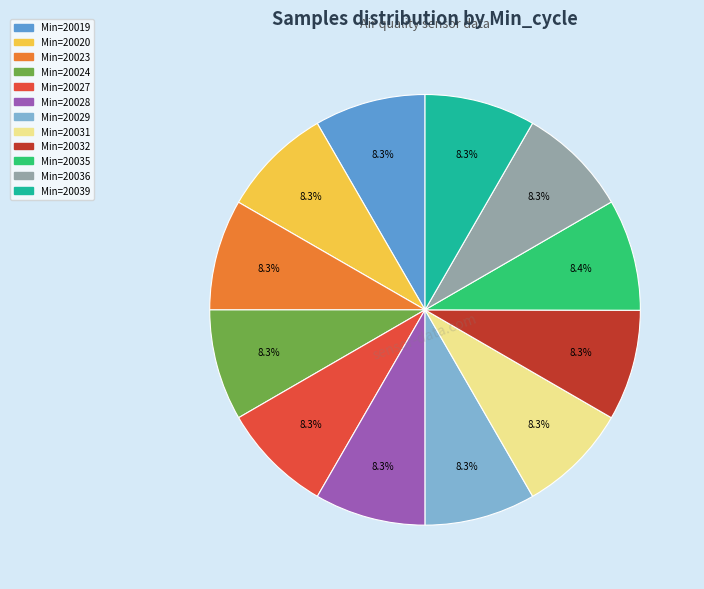

How many slices are in this pie chart?

12